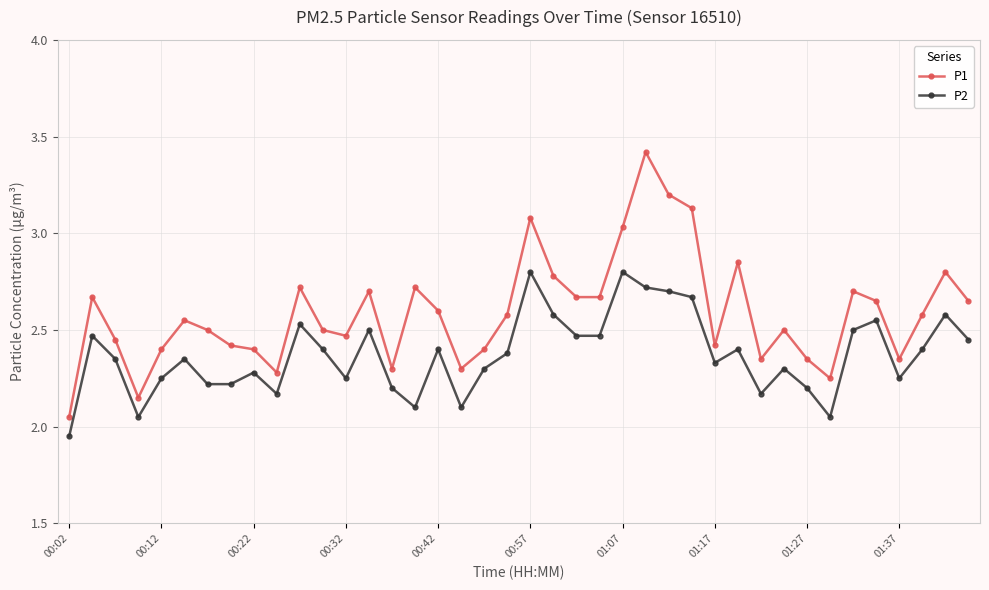

True or false: P2 has more than 2 points higher than both neighbors.

True